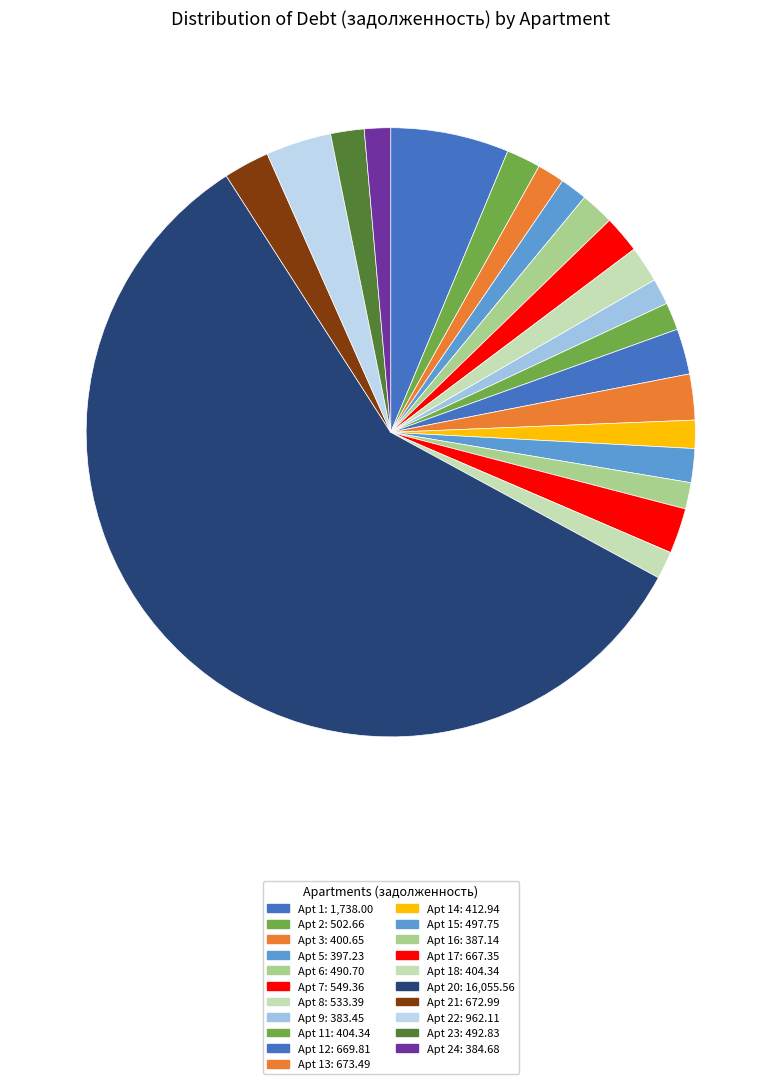

Is there a majority slice in this chart?

Yes